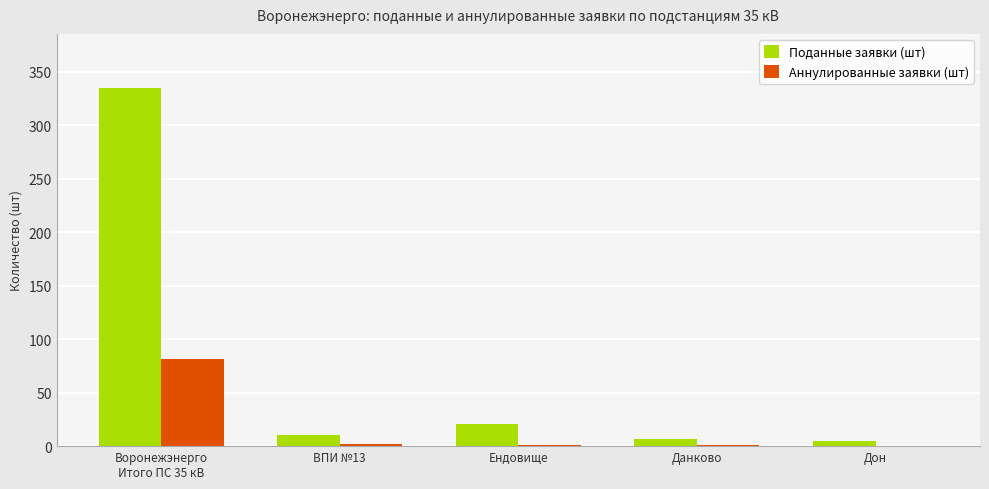

Are the bars horizontal?

No